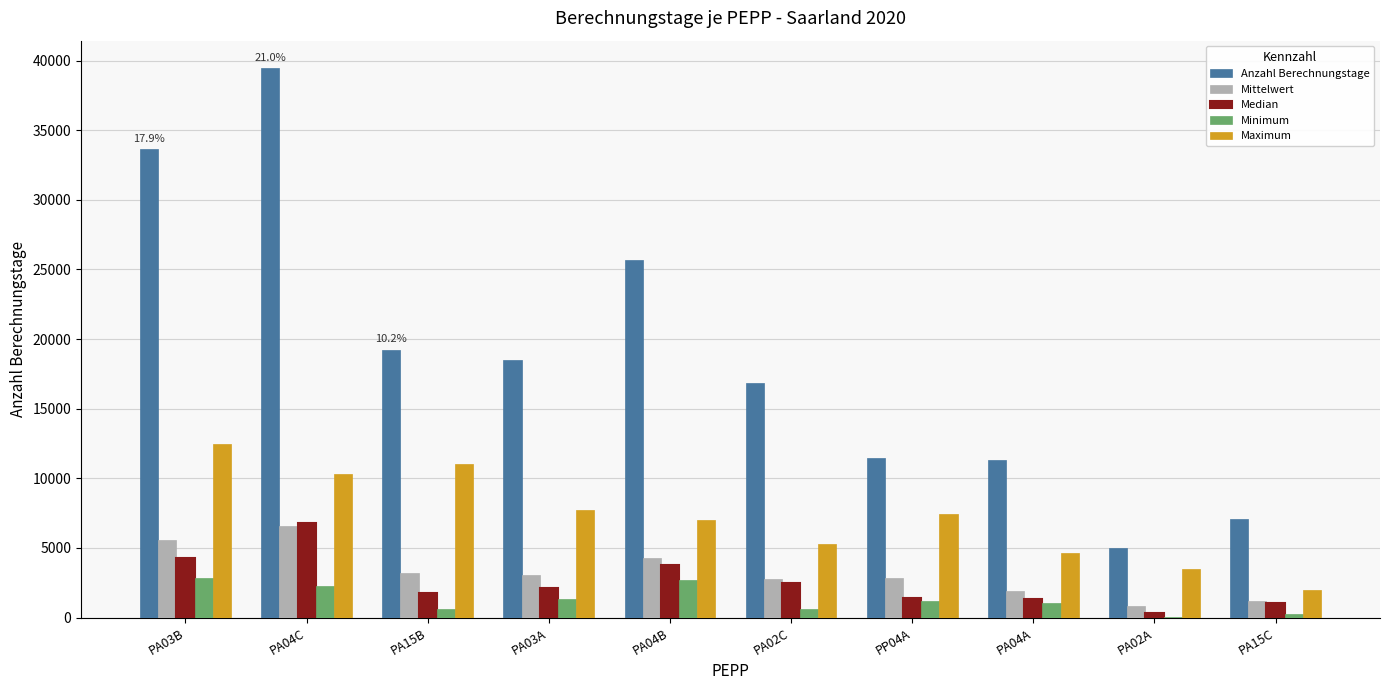

The value of Mittelwert at PA04B is 4282.0. True or false?

True